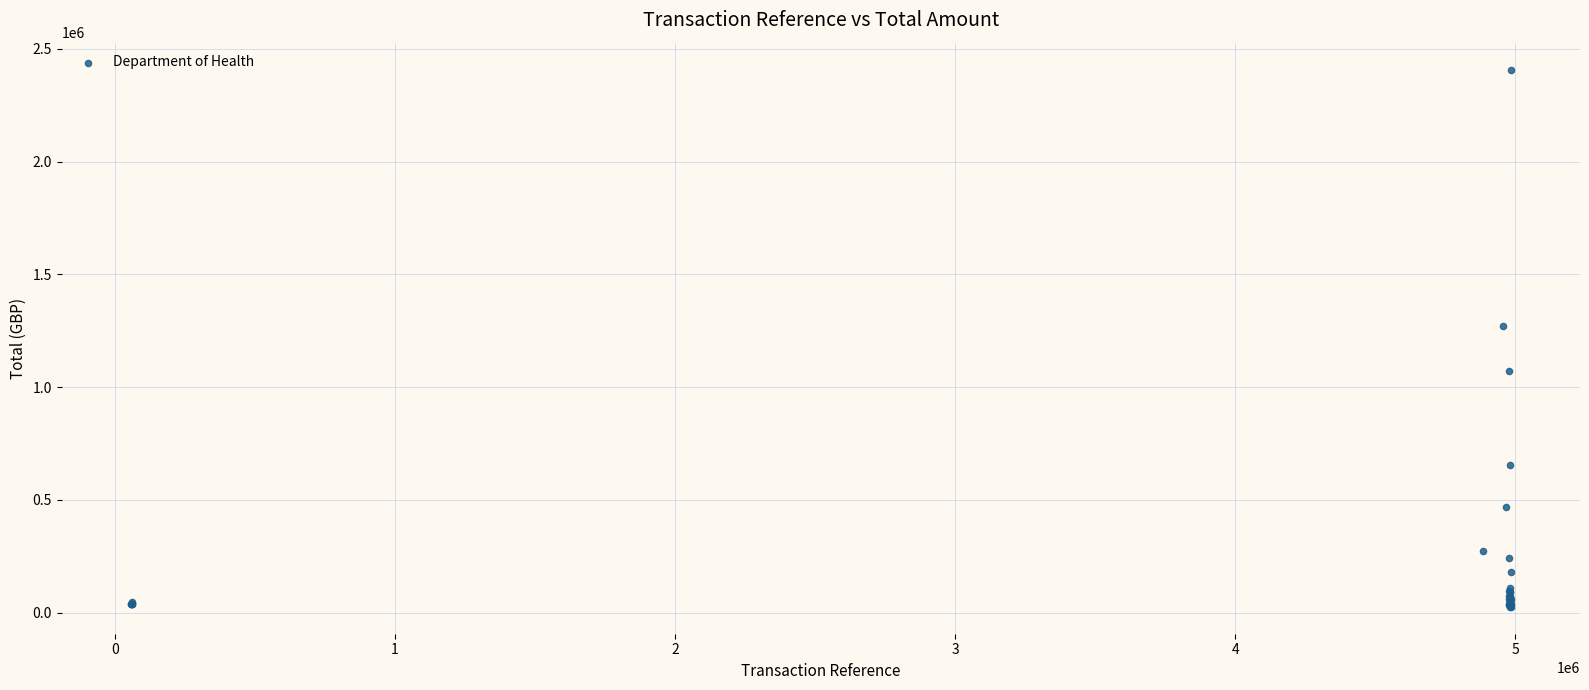

What Y value in the scatter plot is closest to 1216953?

1272849.6